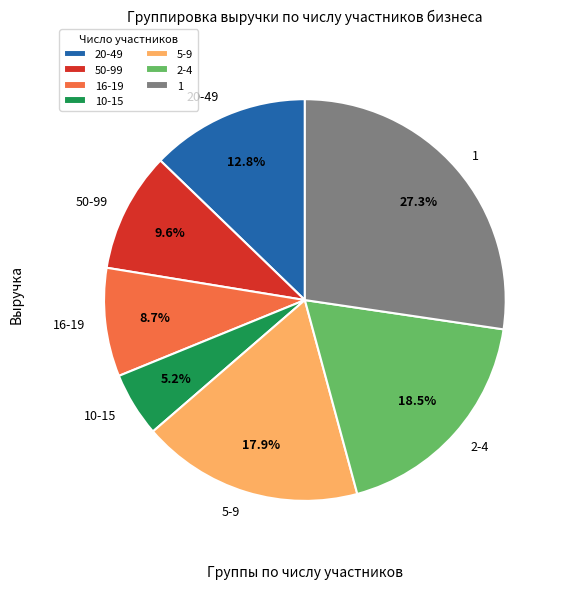

Is the sum of 50-99 and 10-15 greater than half?

No